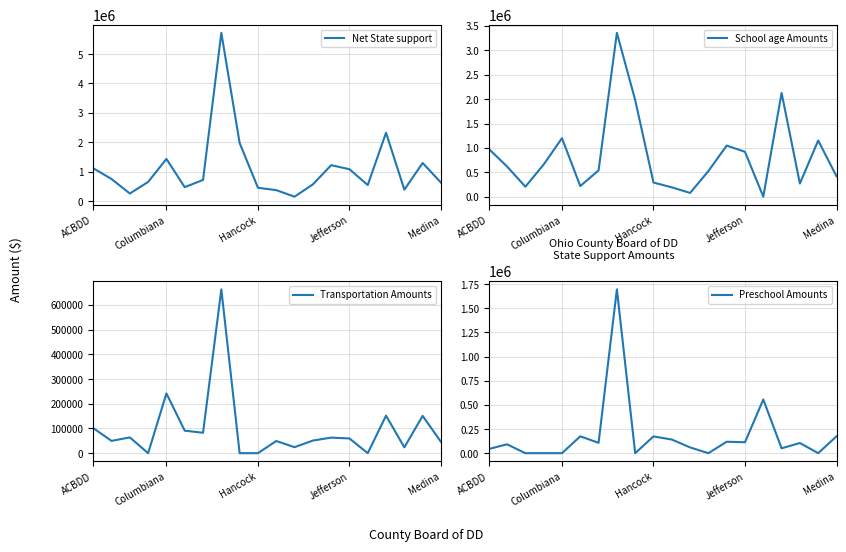

At 5, list the series in order from smallest to largest.

Transportation Amounts, Preschool Amounts, School age Amounts, Net State support